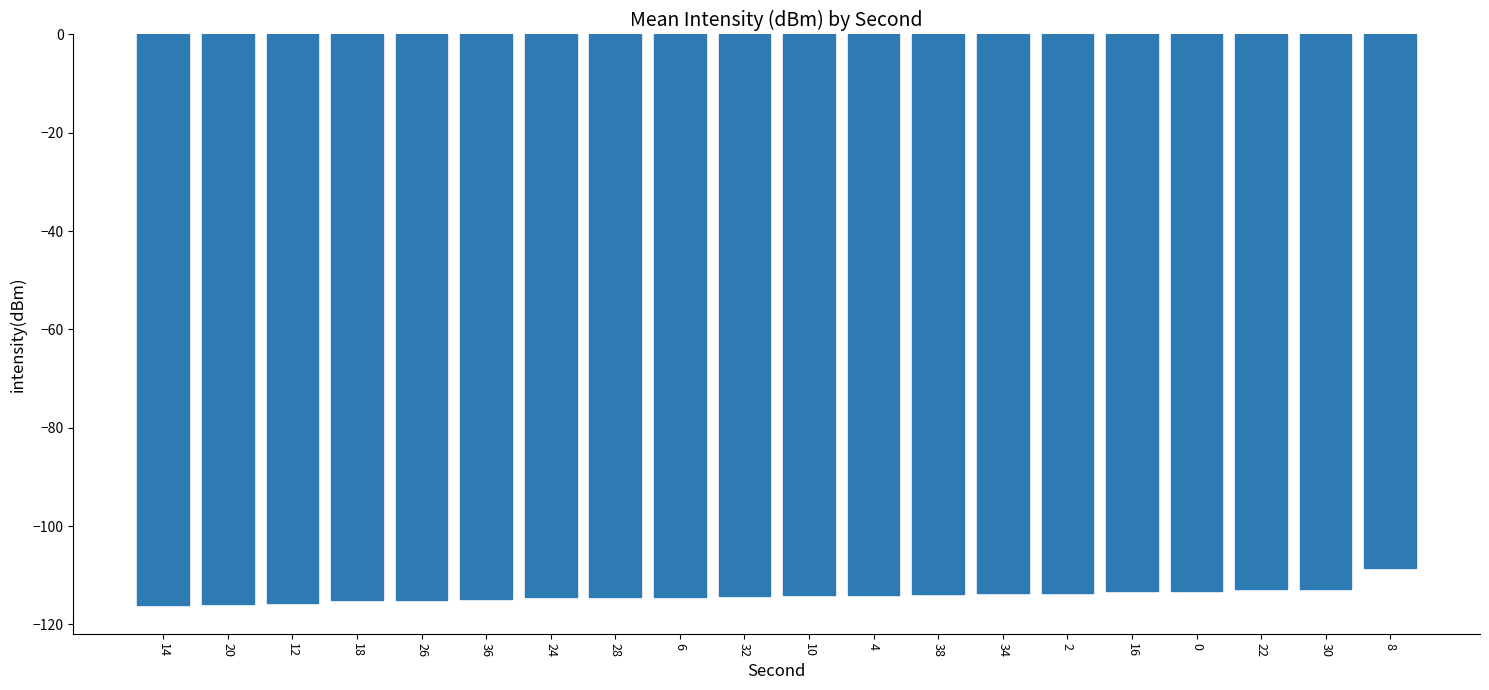

How many distinct data groups are displayed?

1